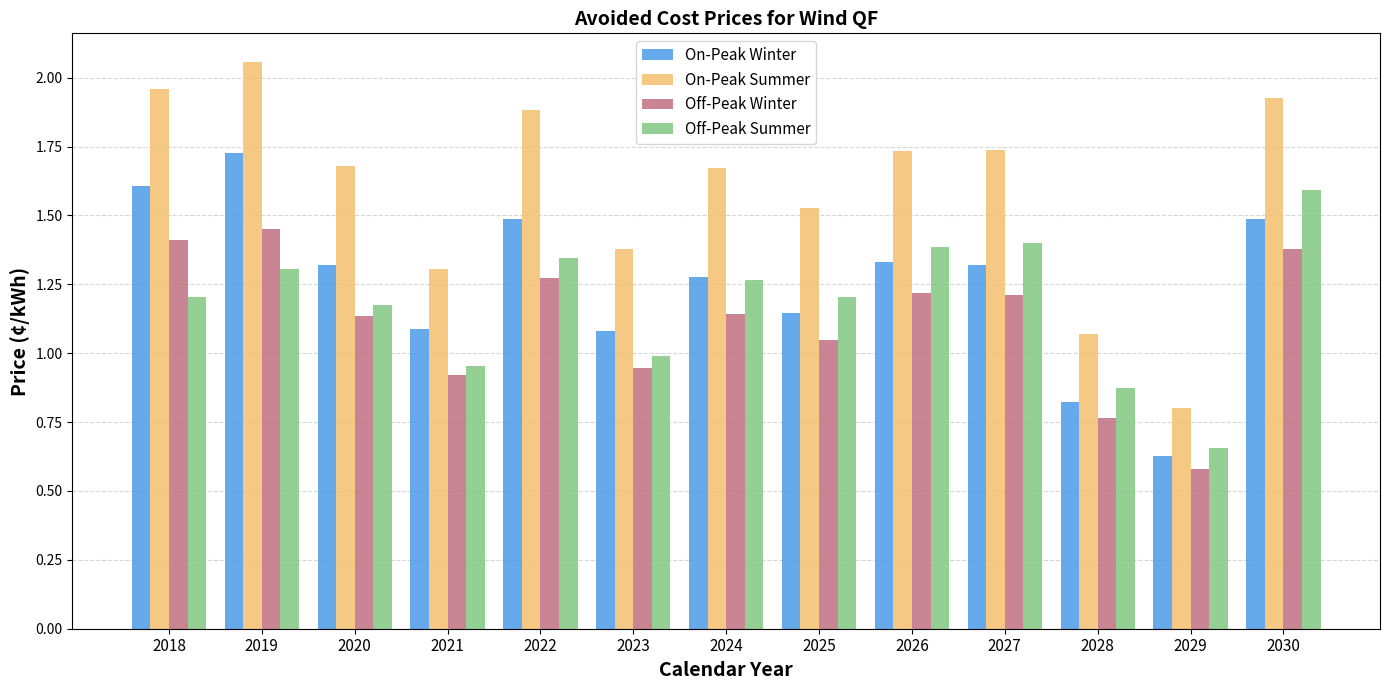

What is the sum of all On-Peak Winter values?

16.3